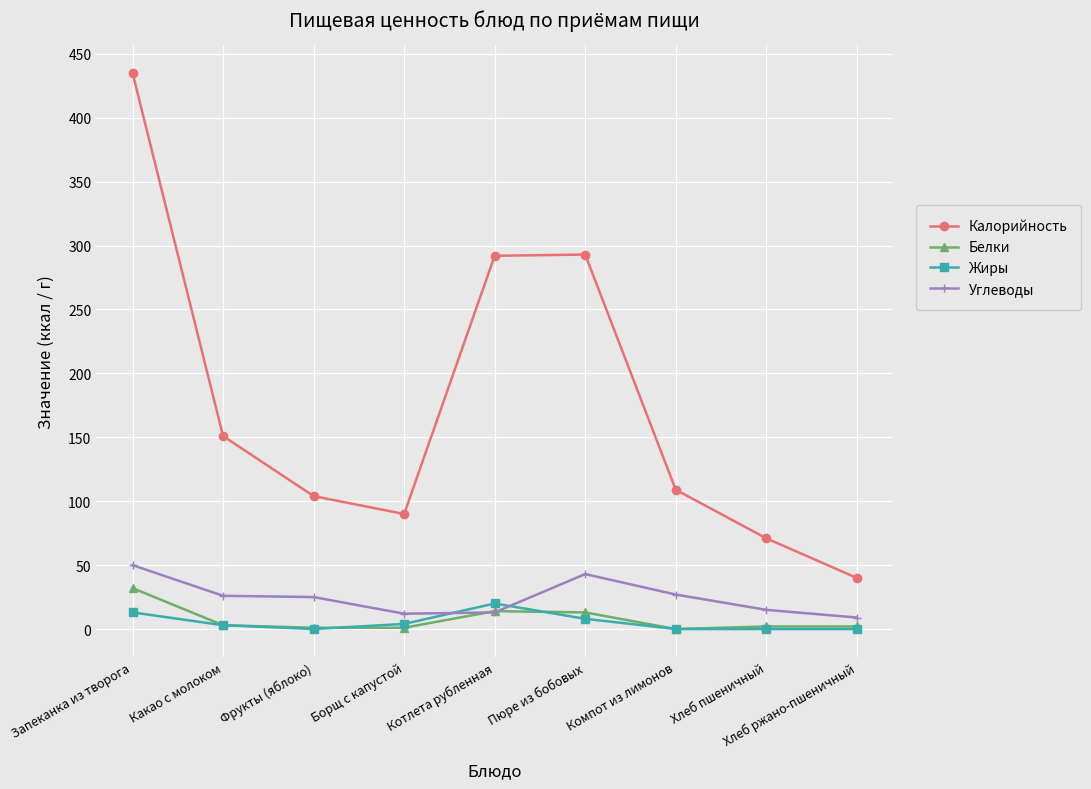

At which label does Калорийность first exceed 109?

Запеканка из творога